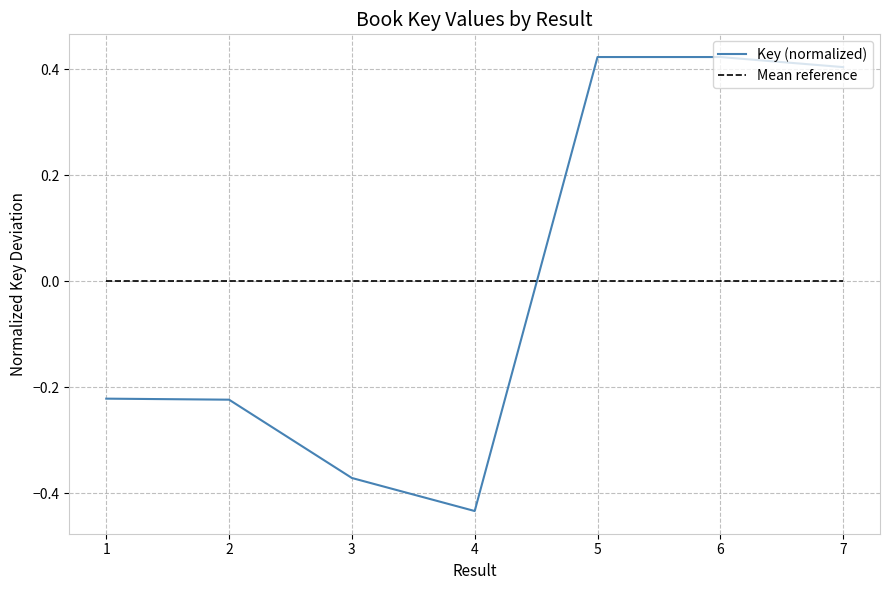

Which series has the widest spread of values?

Key (normalized)